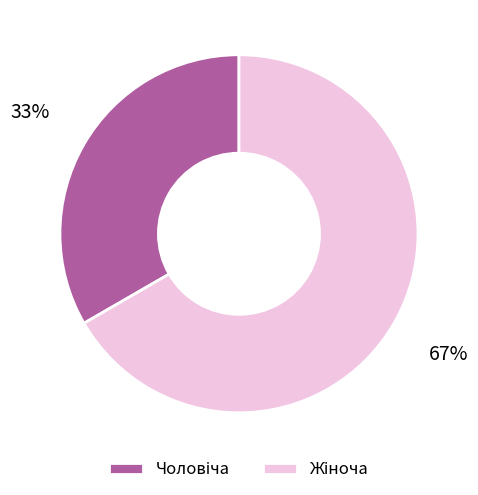

Is there any slice that represents more than half of the pie?

Yes